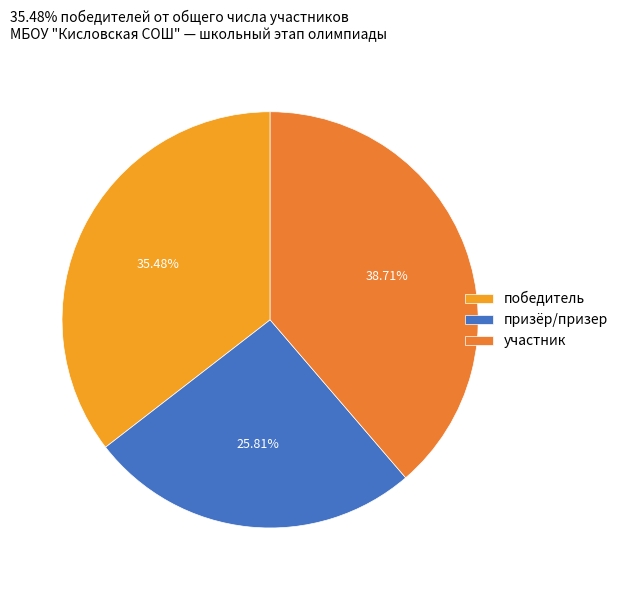

Rank the categories by value from highest to lowest.

участник, победитель, призёр/призер